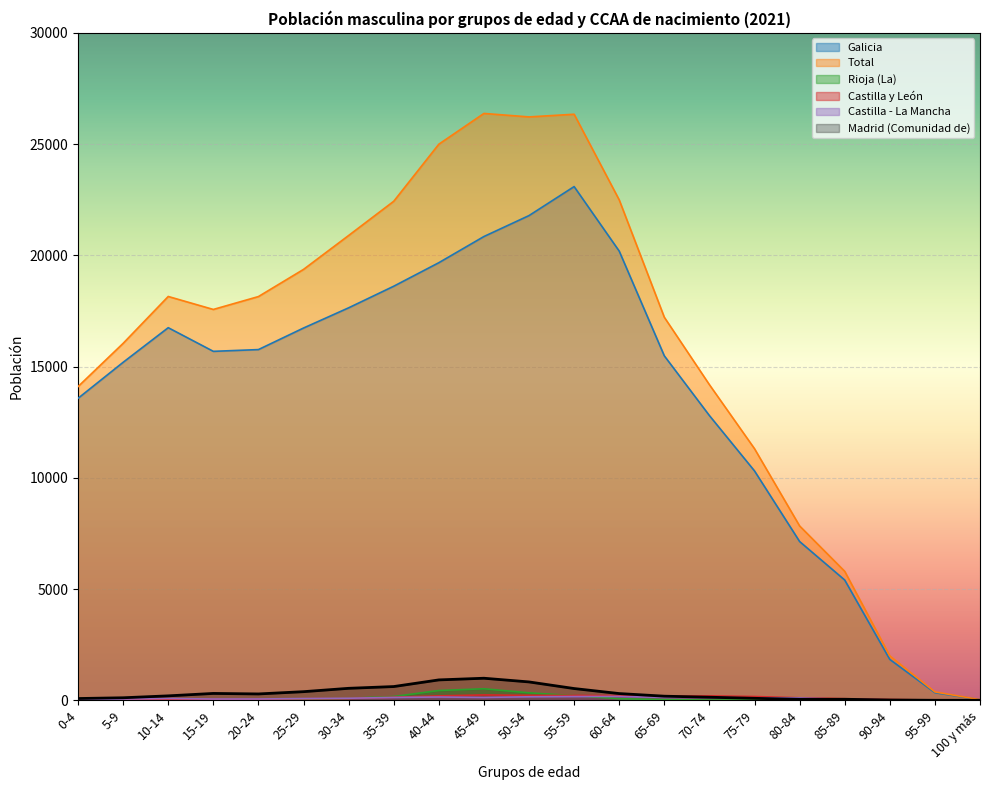

Read the Galicia value at 20-24, to the nearest 50.

15750